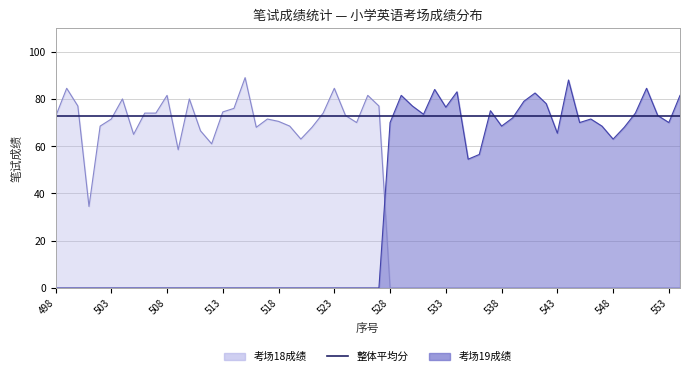

At which category does 考场18平均分 reach its first local peak?

499